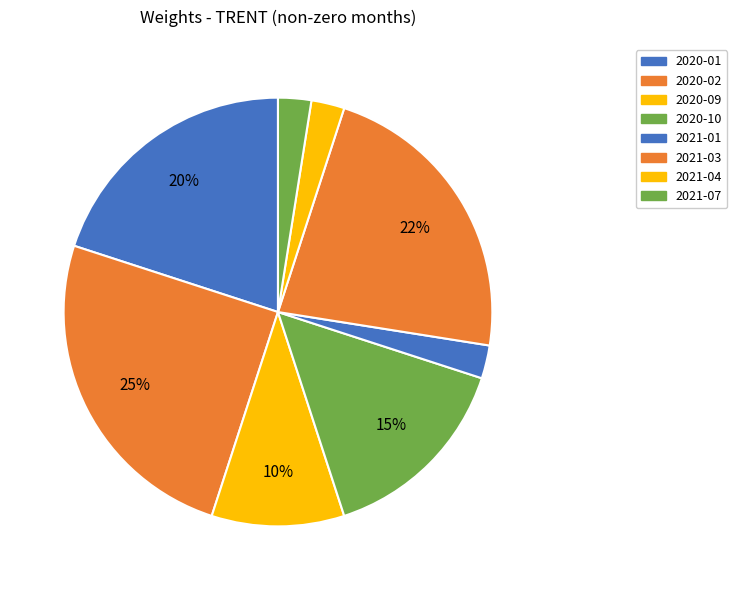

Does any single category account for the majority?

No